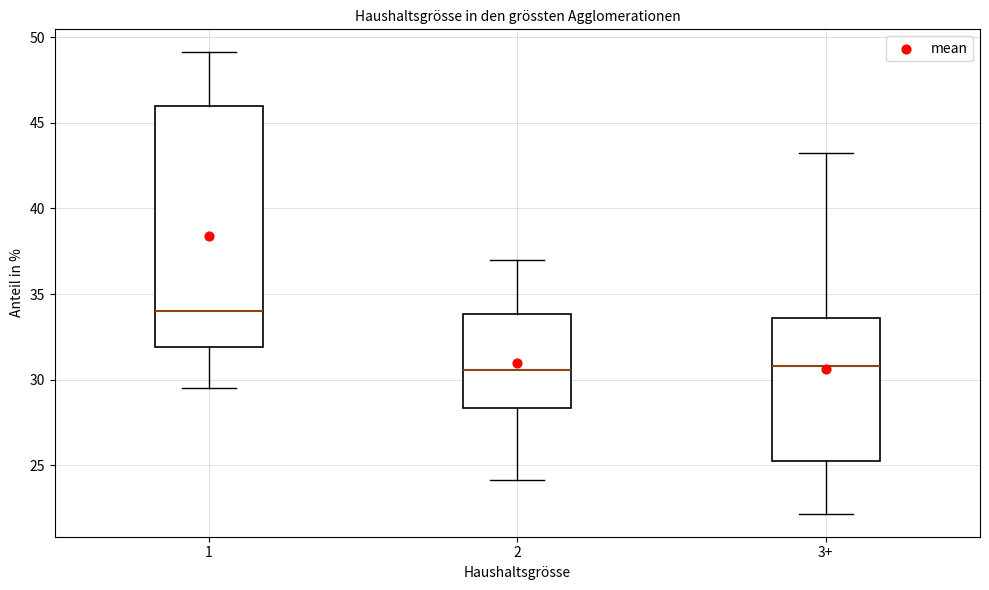

Where does the upper whisker of the box for 2 end on the y-axis? The values are not printed on the chart, so give them approximately, as read against the axis.

37.0